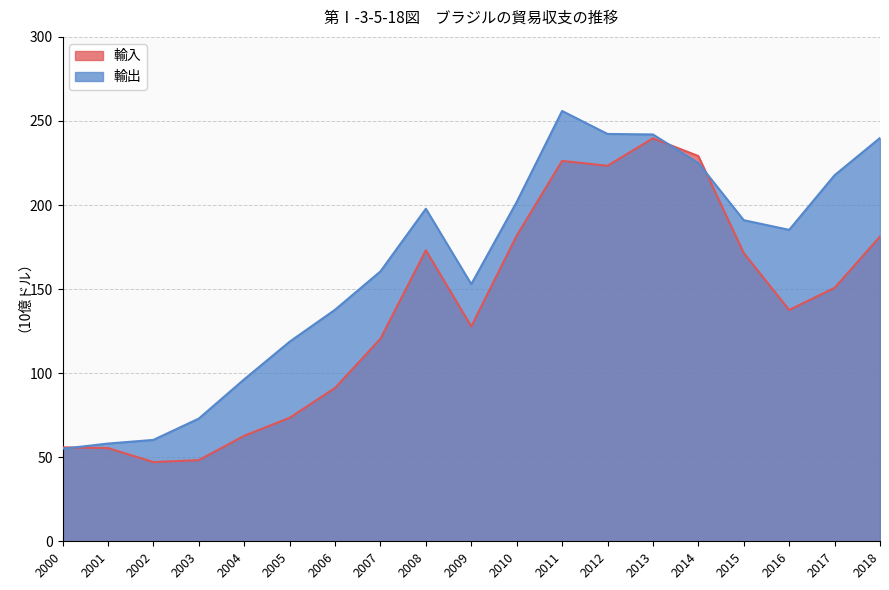

Reading left to right, transcribe all the data shown in this chart.

輸入: 55.9	55.4	47.1	48.3	62.7	73.5	91.2	120.5	173.1	127.8	181.8	226.2	223.4	239.7	229.1	171.5	137.6	150.7	181.2
輸出: 55.0	58.1	60.3	73.0	96.3	118.7	137.7	160.5	197.8	152.9	201.8	255.9	242.3	242.0	225.0	191.0	185.2	217.7	239.9